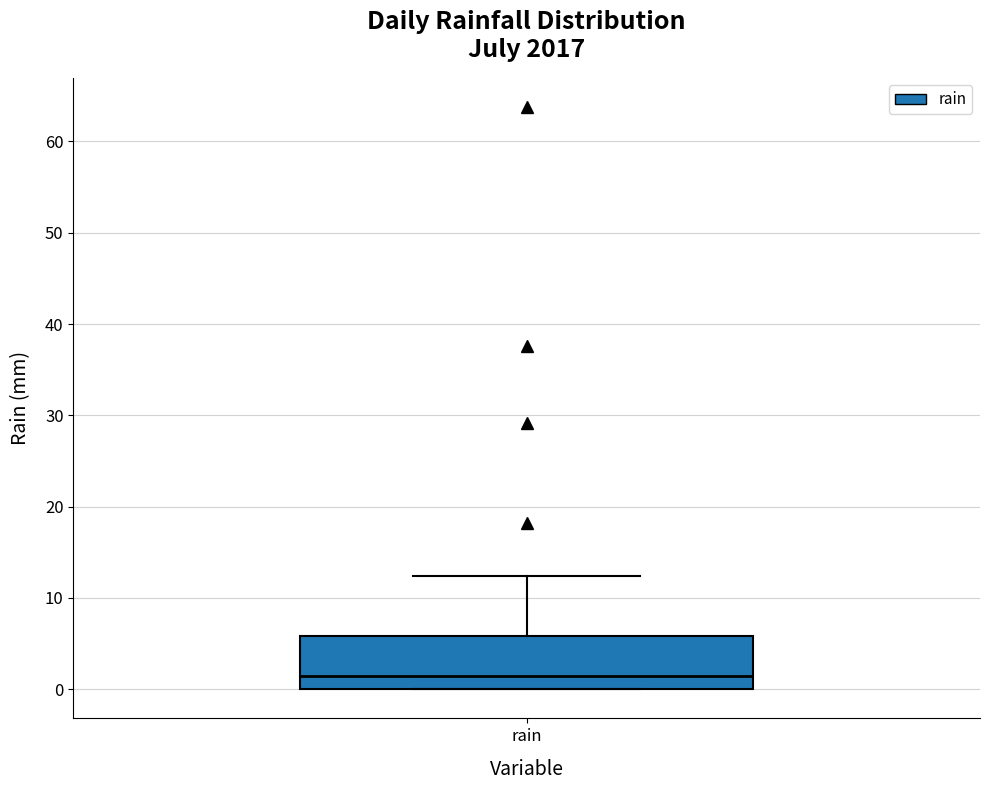

Where does the upper whisker of the box for rain end on the y-axis? The values are not printed on the chart, so give them approximately, as read against the axis.

12